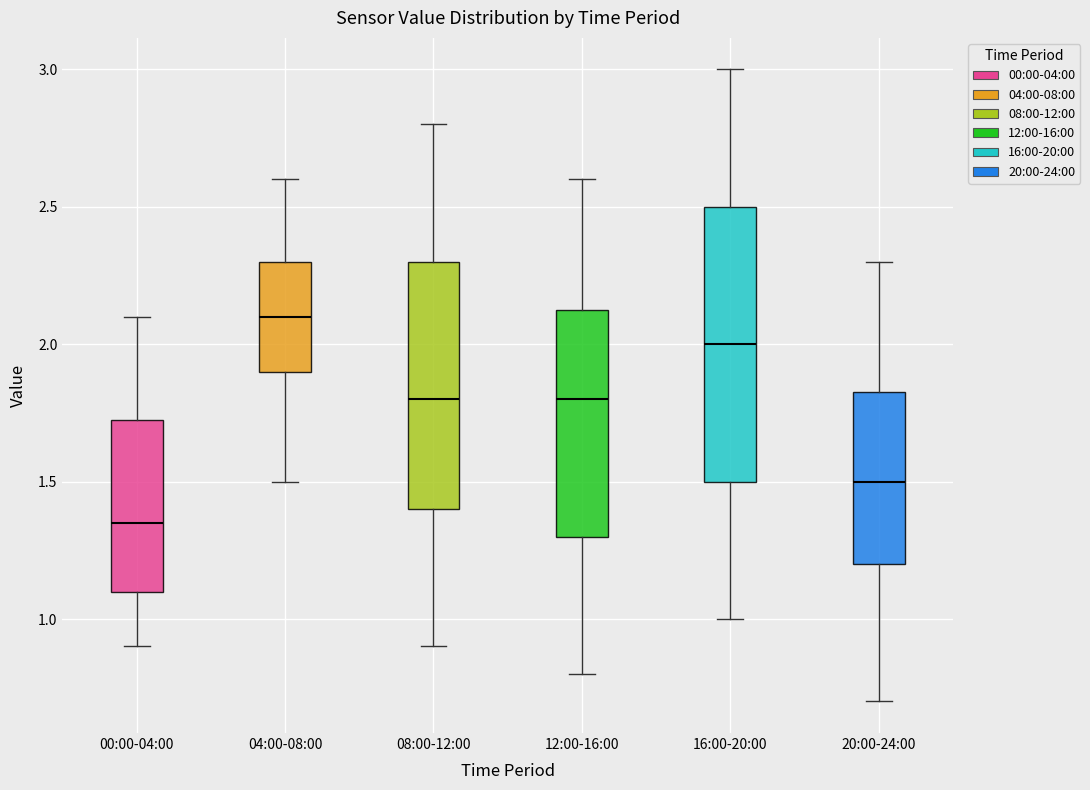

Reading left to right, transcribe this box plot: for each box, give where its median line is, the range the box spans, and where its two whiskers end, as read against the y-axis. The values are not printed on the chart, so give them approximately, as read against the axis.

00:00-04:00: median 1.35, box 1.10 to 1.75, whiskers 0.90 to 2.10
04:00-08:00: median 2.10, box 1.90 to 2.30, whiskers 1.50 to 2.60
08:00-12:00: median 1.80, box 1.40 to 2.30, whiskers 0.90 to 2.80
12:00-16:00: median 1.80, box 1.30 to 2.15, whiskers 0.80 to 2.60
16:00-20:00: median 2.00, box 1.50 to 2.50, whiskers 1.00 to 3.00
20:00-24:00: median 1.50, box 1.20 to 1.85, whiskers 0.70 to 2.30